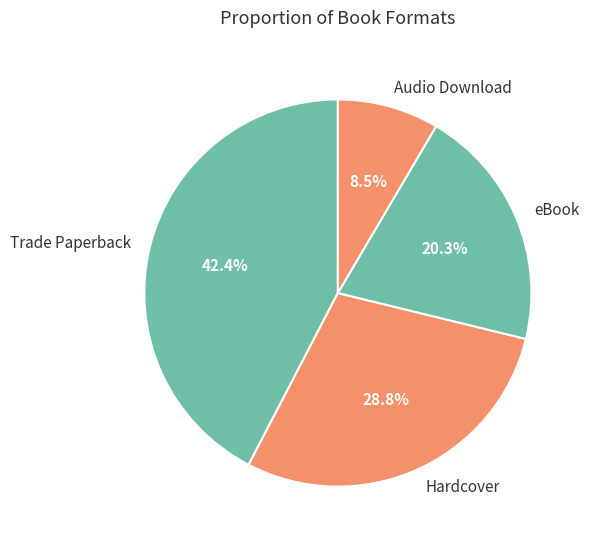

True or false: eBook accounts for 20% of the total.

True